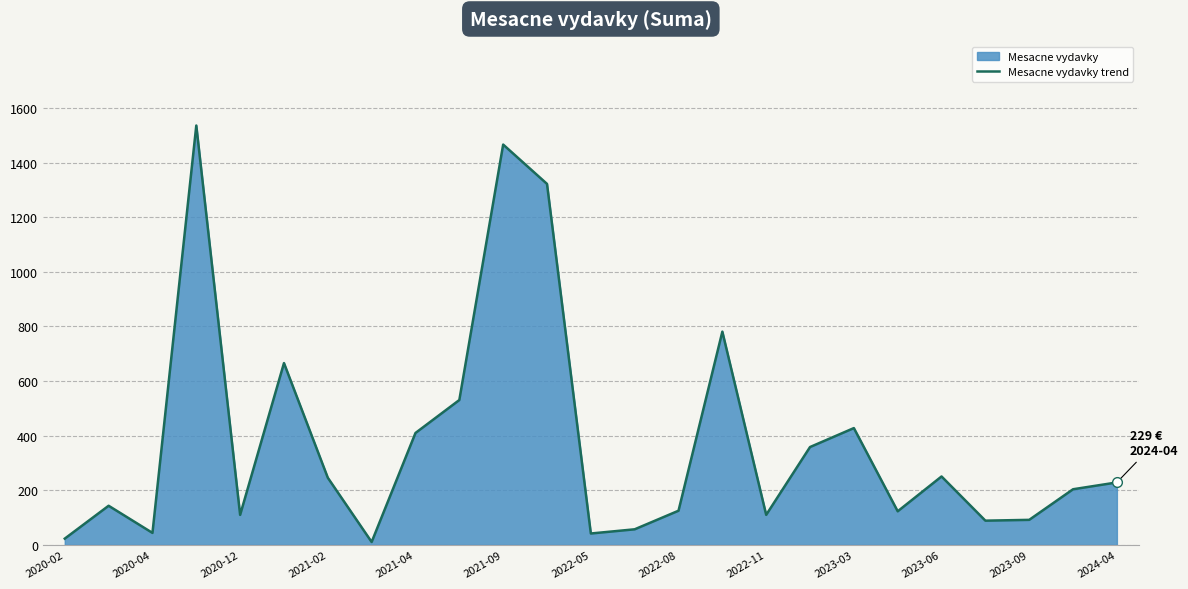

How many categories are shown in the chart?

25